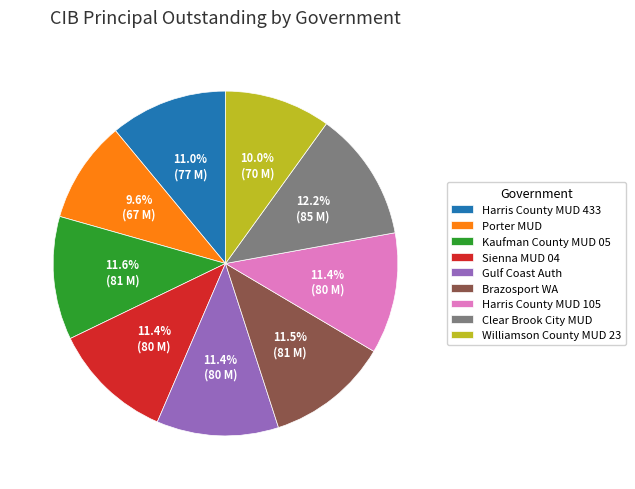

Which category has the biggest portion of the pie?

Clear Brook City MUD